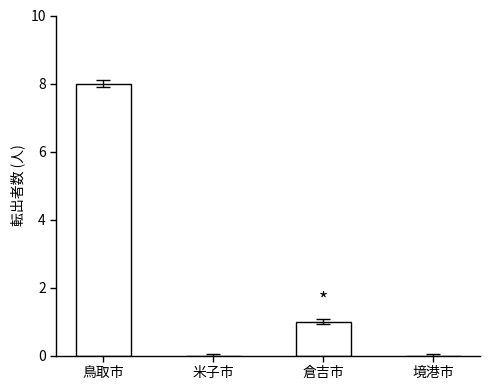

The chart shows a value of -4 at 米子市. True or false?

False